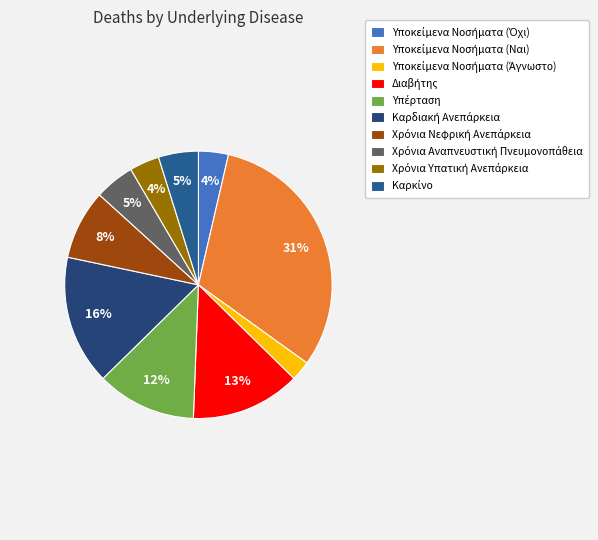

How many slices are in this pie chart?

10